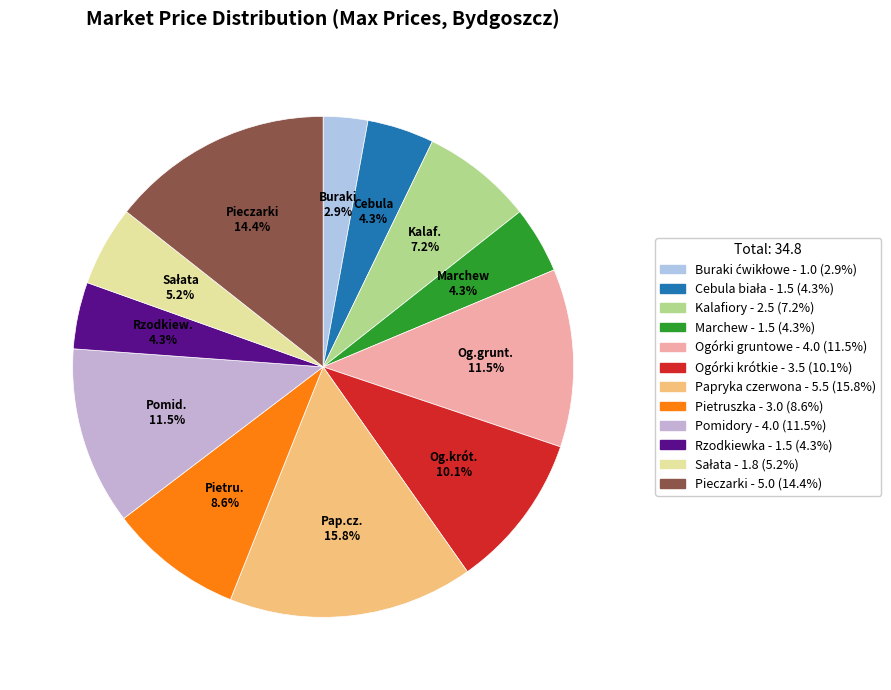

What is the change in value from Cebula biała to Pieczarki?

+3.5